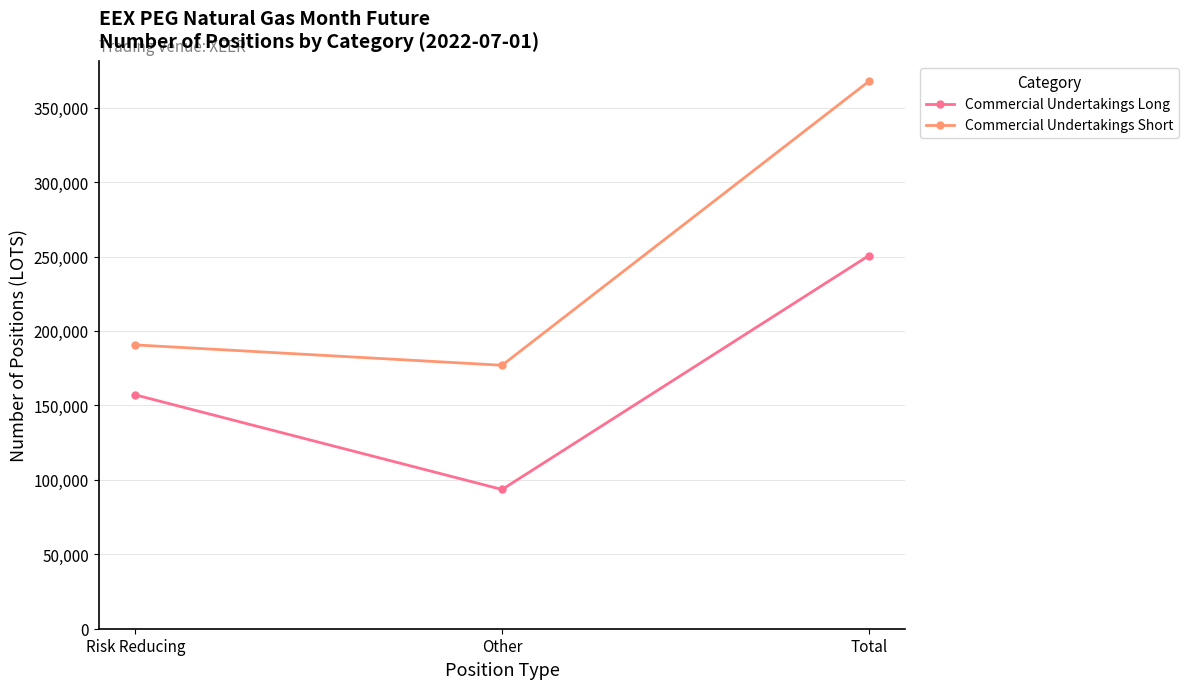

Which label corresponds to the largest value in the chart?

Total